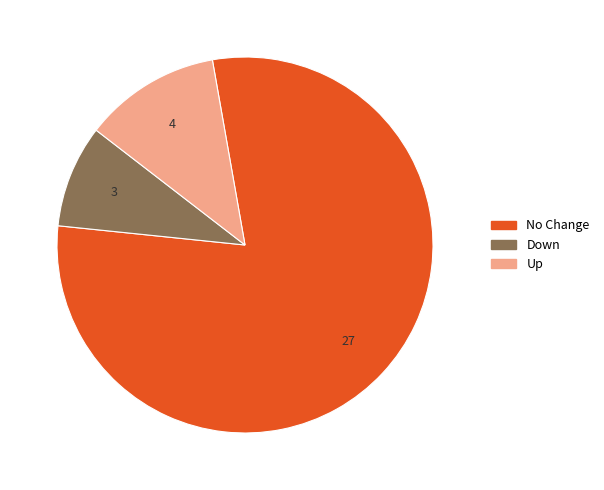

Does any single category account for the majority?

Yes